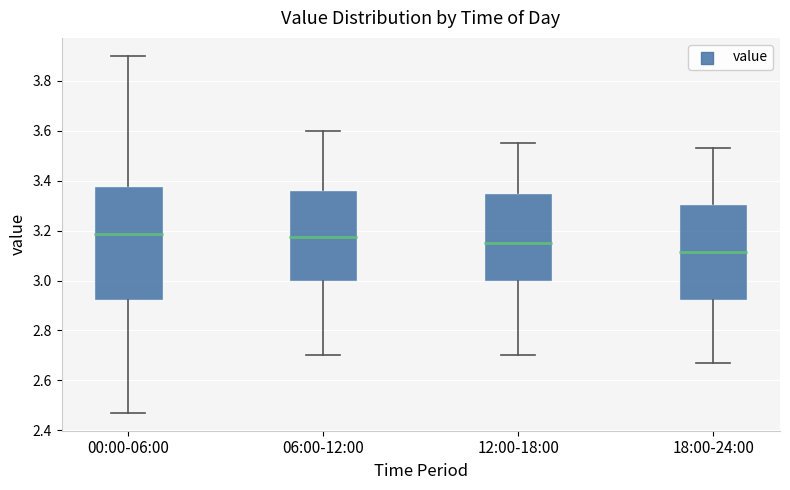

Comparing the boxes themselves (not the whiskers), which one is the tallest?

00:00-06:00